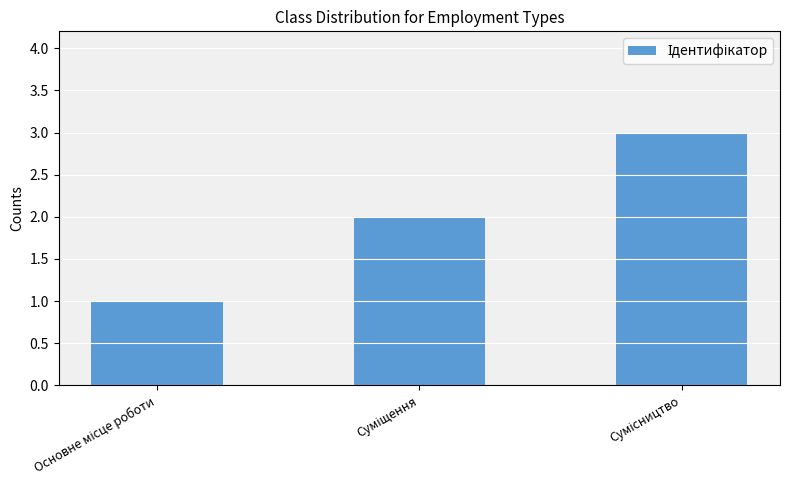

What is the maximum value shown in the chart?

3